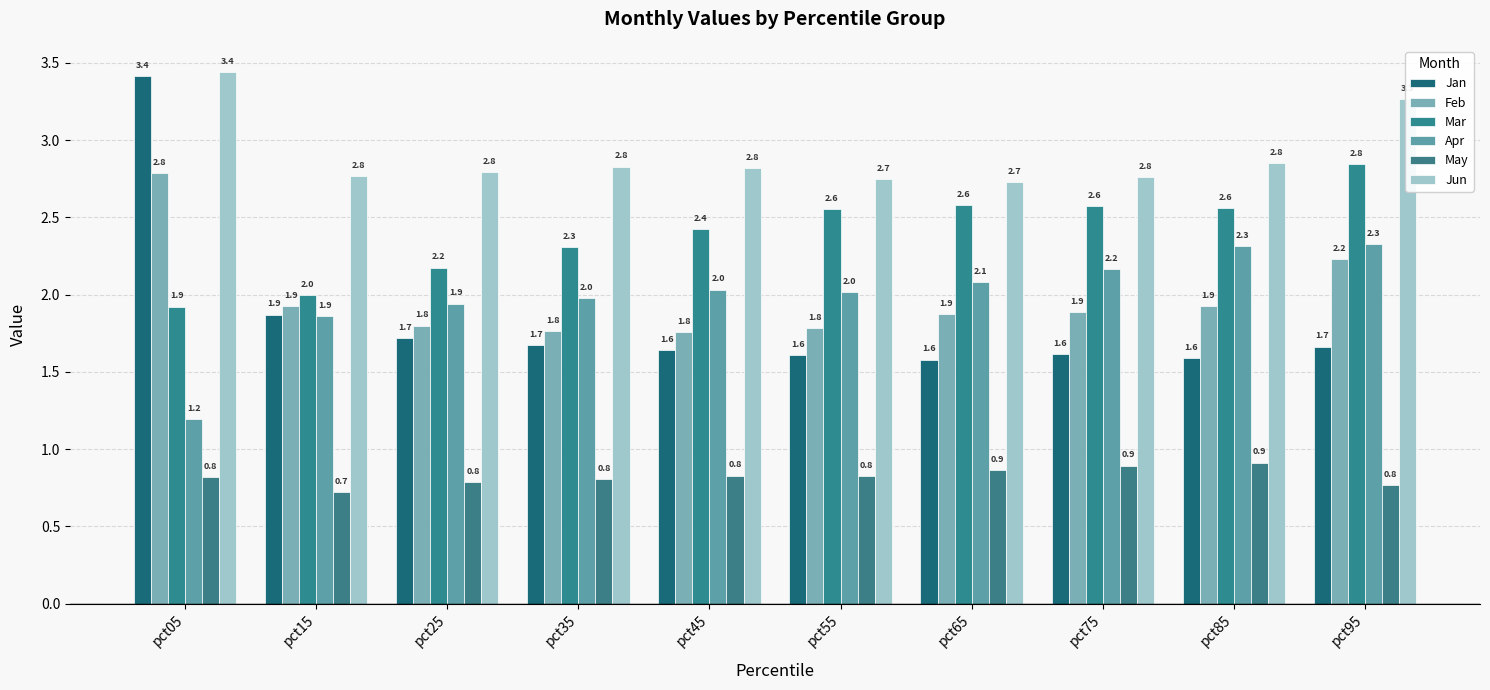

What is the greatest value displayed?

3.4